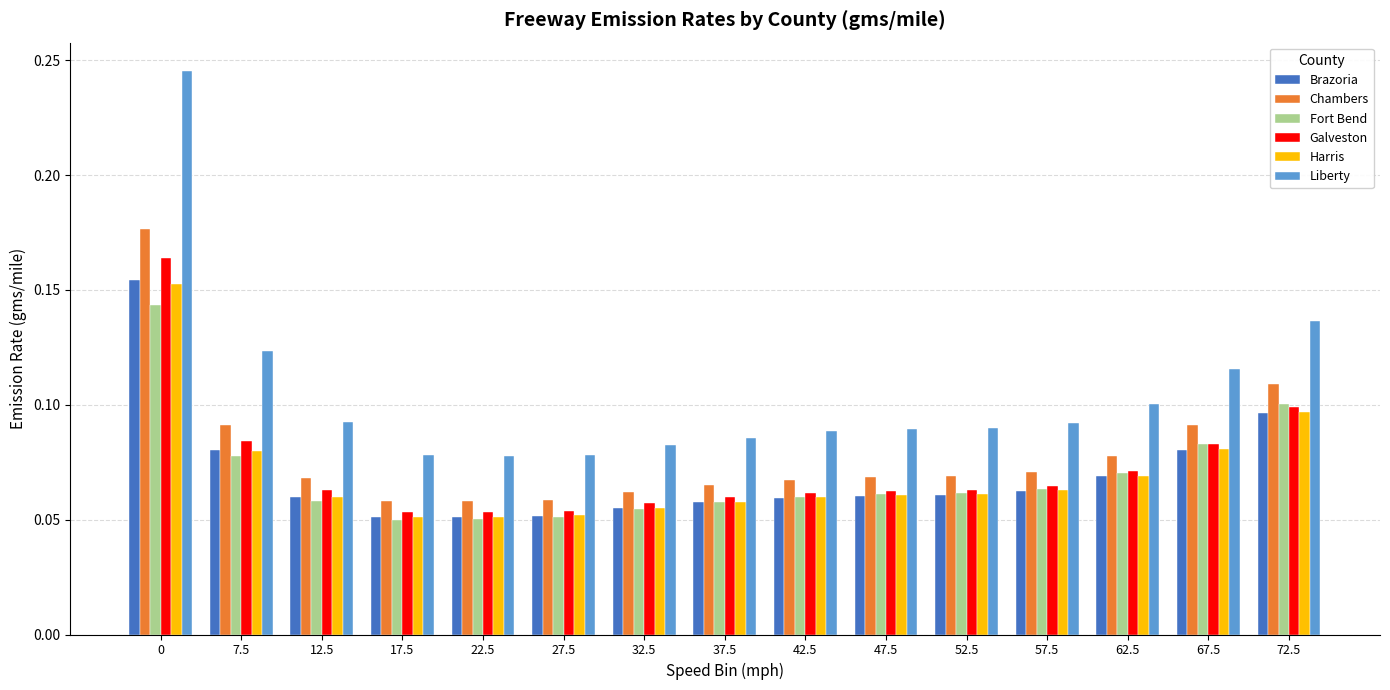

Count the Brazoria values in the range 0 to 1.

15